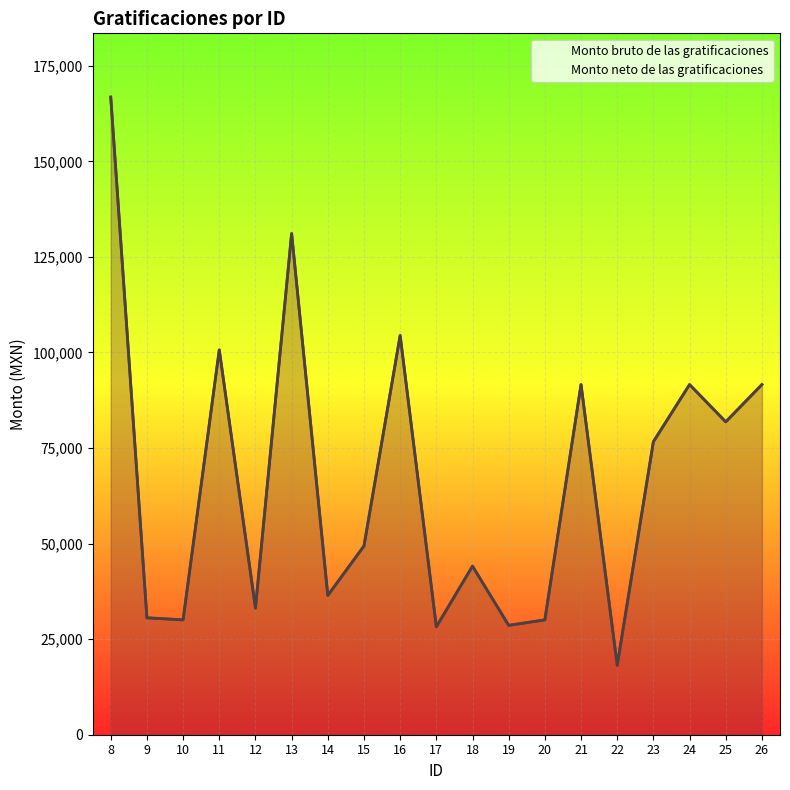

What is the maximum value for Monto bruto de las gratificaciones?

166814.3